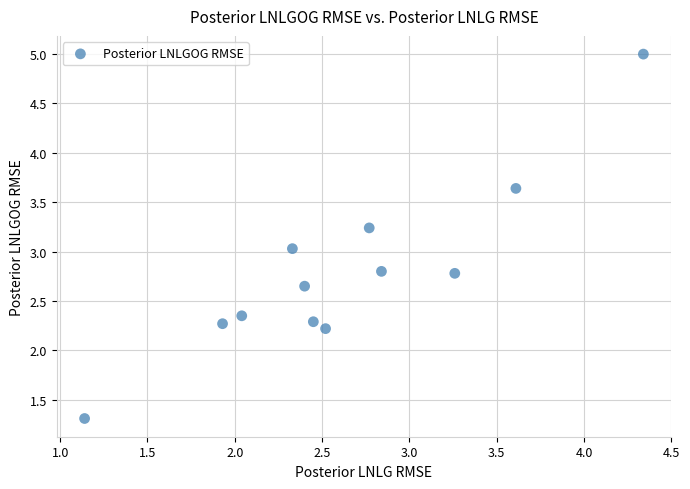

What is the average Y value?

2.8